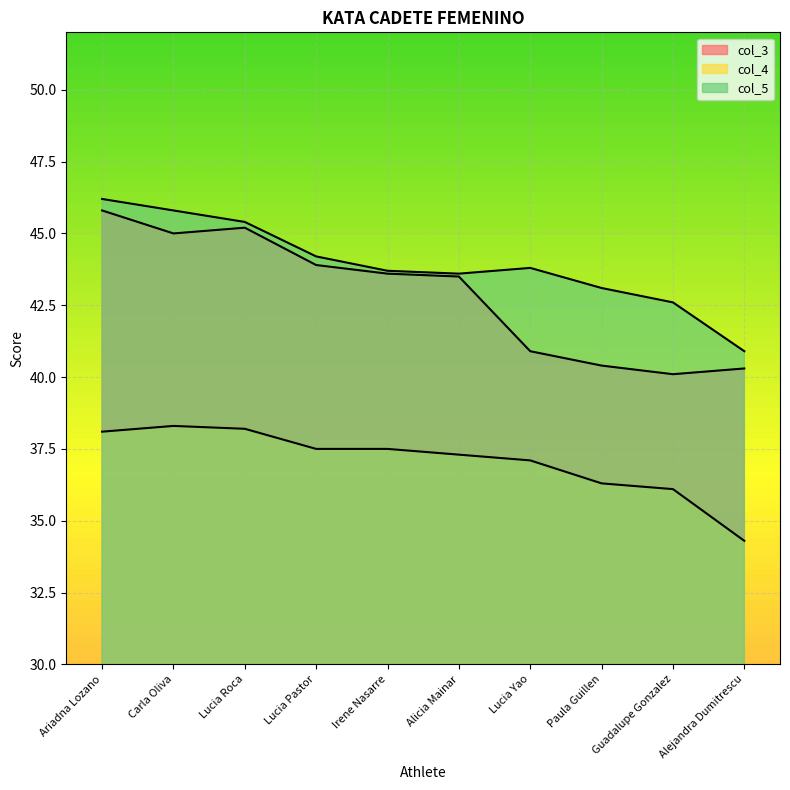

What is the maximum value shown in the chart?

46.2